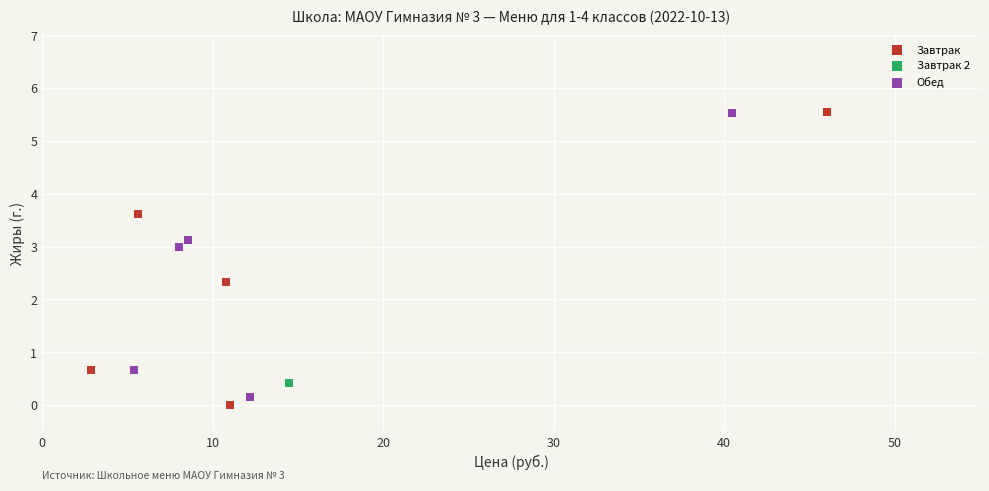

What are all the series names shown in the legend?

Завтрак, Завтрак 2, Обед